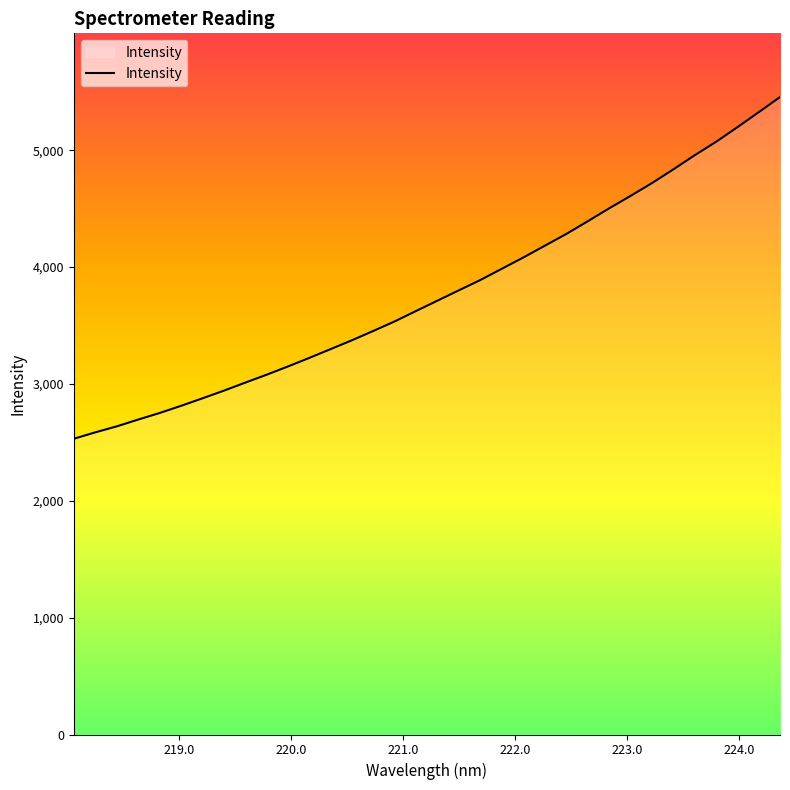

How many lines are shown in the chart?

1